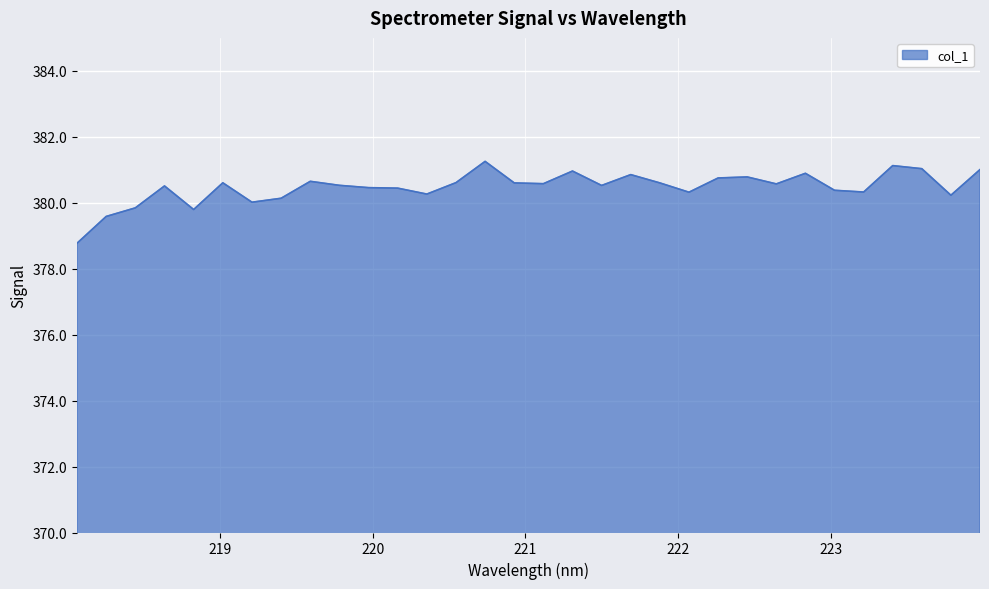

How many lines are shown in the chart?

1